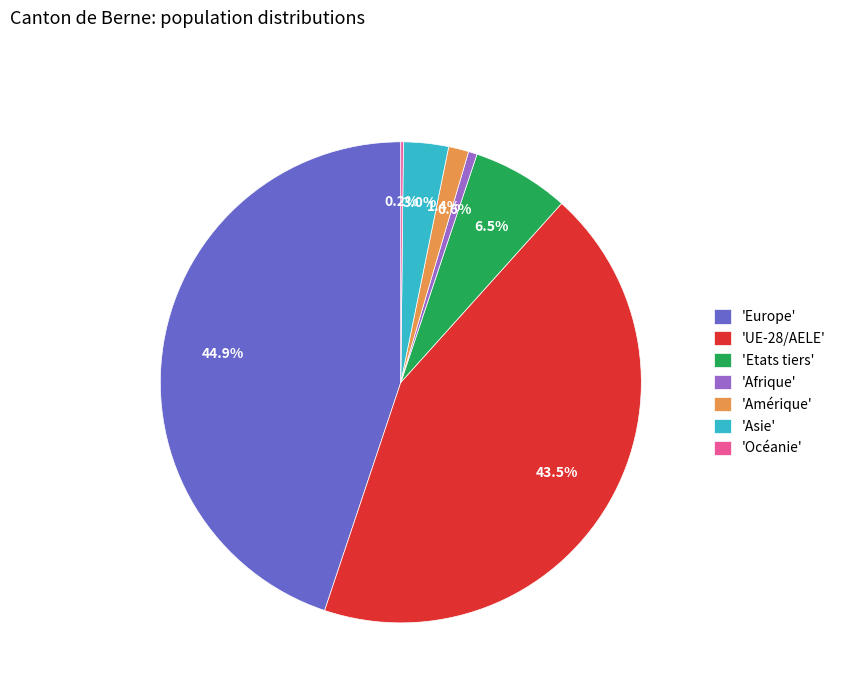

Which slice is the largest?

'Europe'